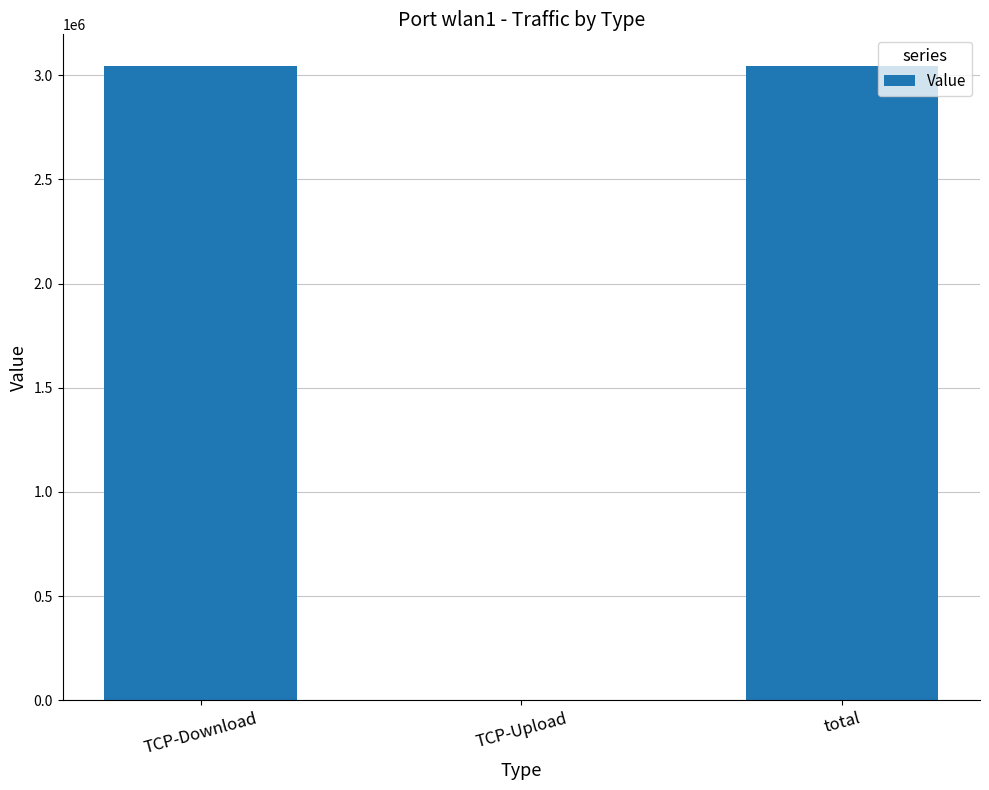

Between total and TCP-Upload, which is larger?

total